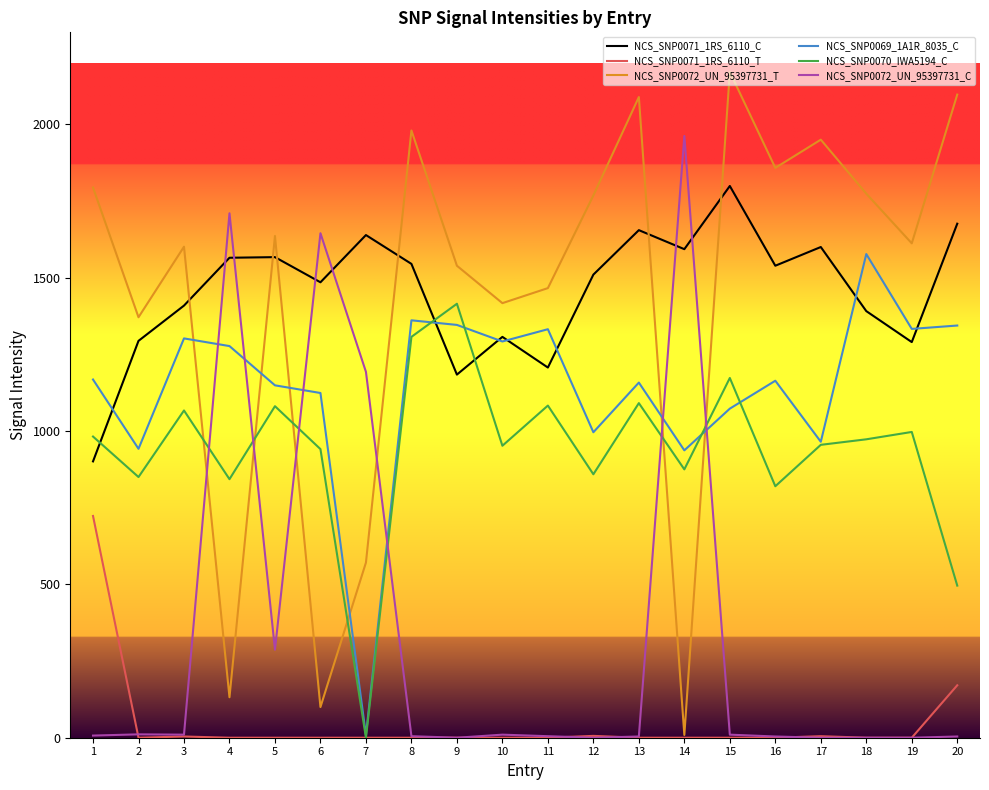

Rank the series by their maximum value, from lowest to highest.

NCS_SNP0071_1RS_6110_T, NCS_SNP0070_IWA5194_C, NCS_SNP0069_1A1R_8035_C, NCS_SNP0071_1RS_6110_C, NCS_SNP0072_UN_95397731_C, NCS_SNP0072_UN_95397731_T